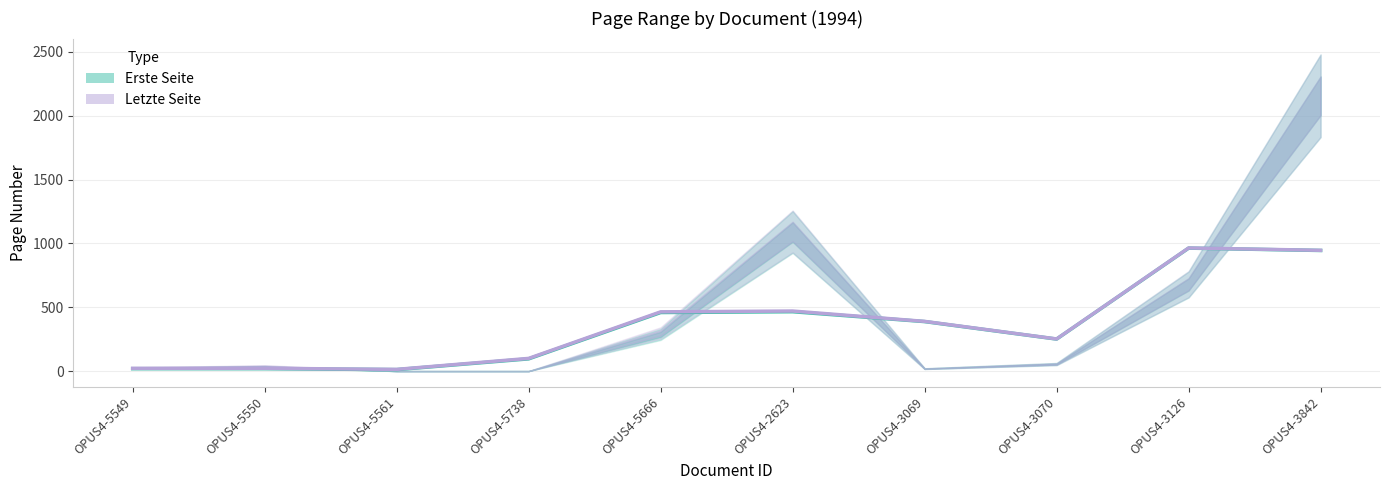

At which label does Letzte Seite reach its minimum?

OPUS4-5561